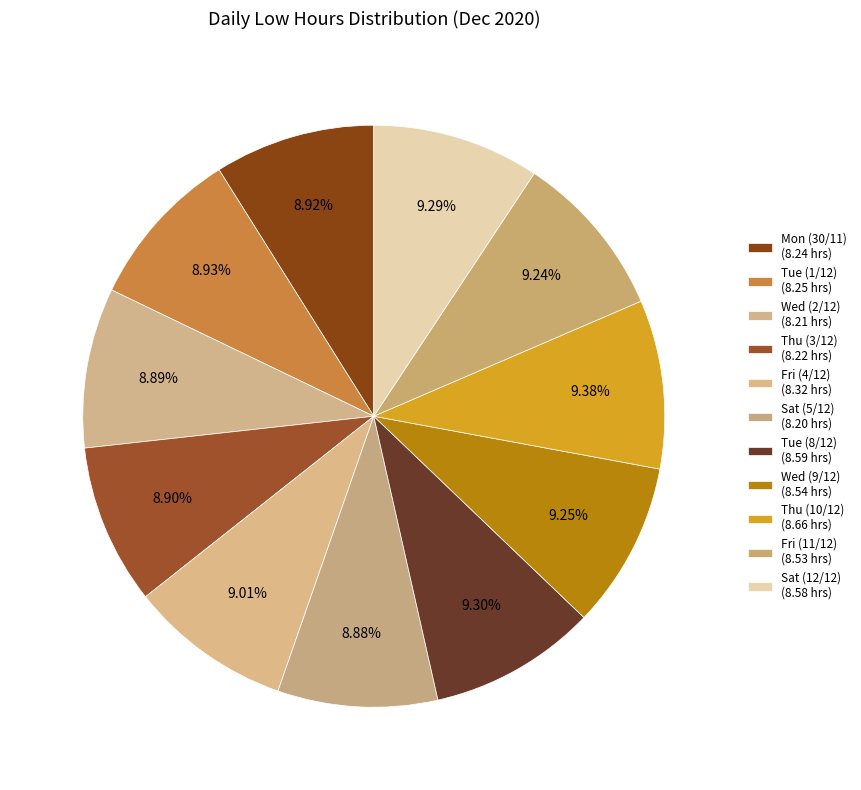

How many slices are in this pie chart?

11